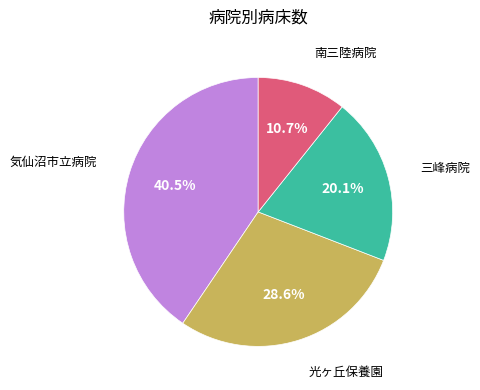

Does any single category account for the majority?

No